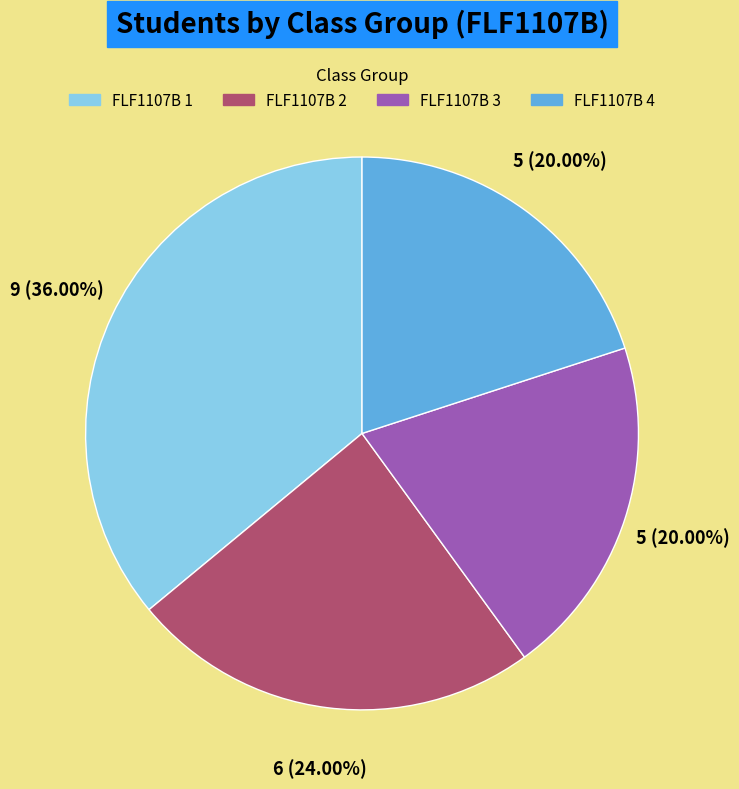

Is it true that FLF1107B 1 is 36% of the pie?

True